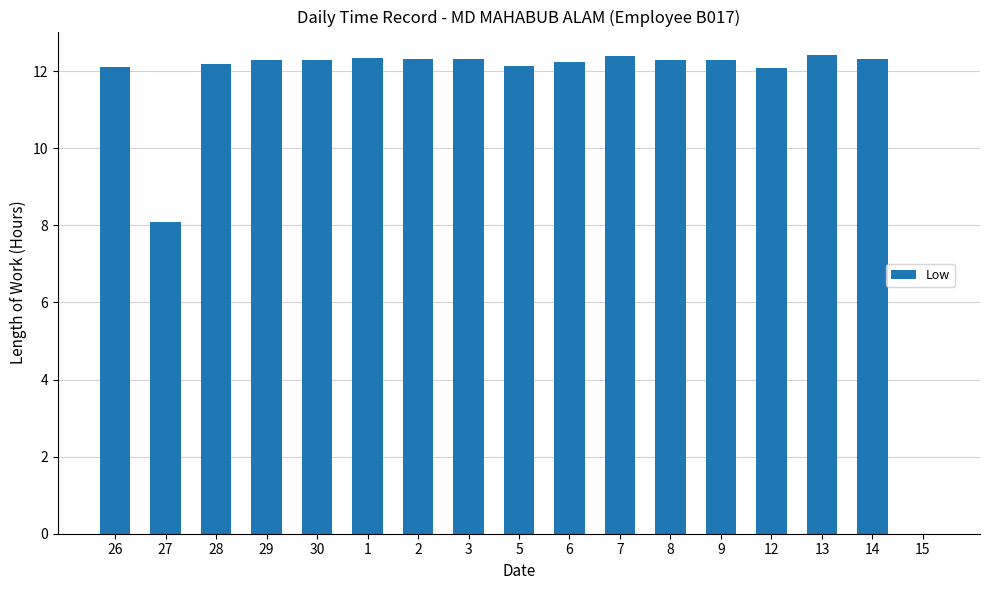

What is the average value?

11.3